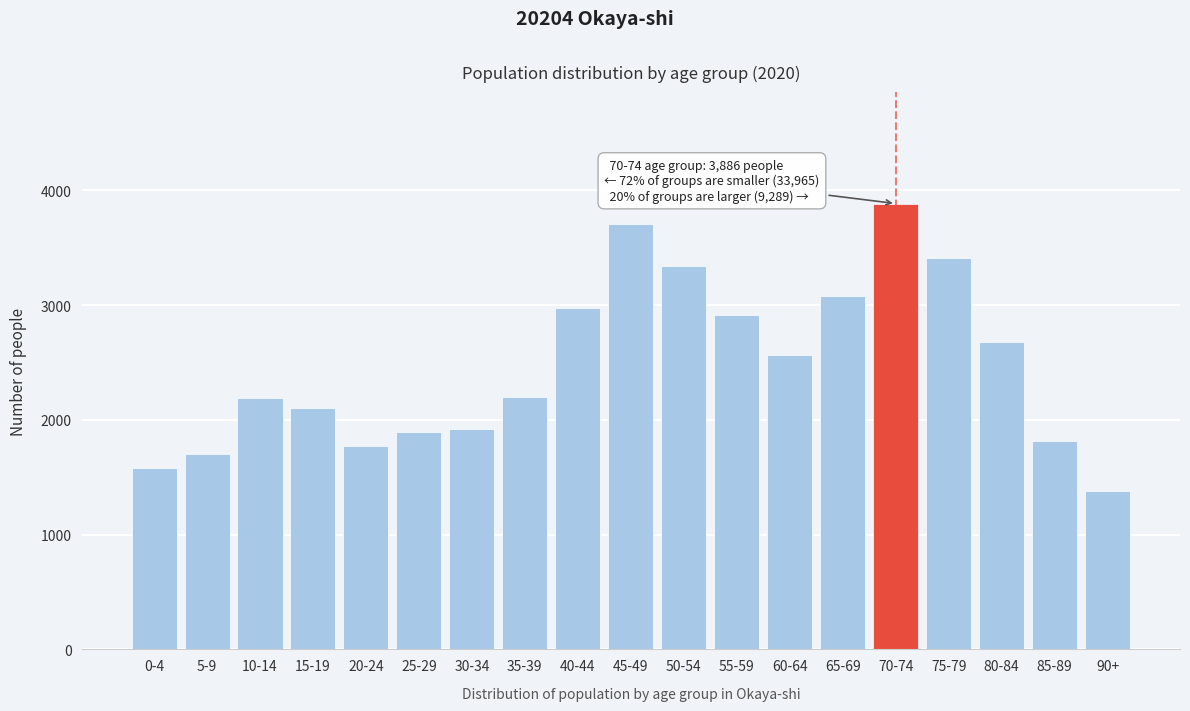

Is it true that the value at 25-29 is 1891?

True